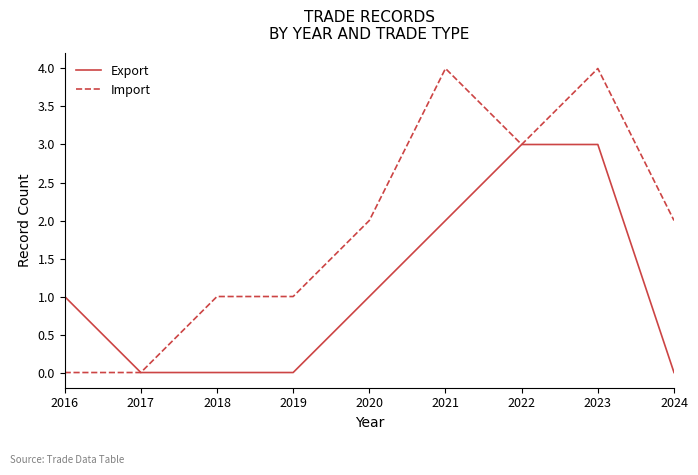

Which series has the largest total across all categories?

Import